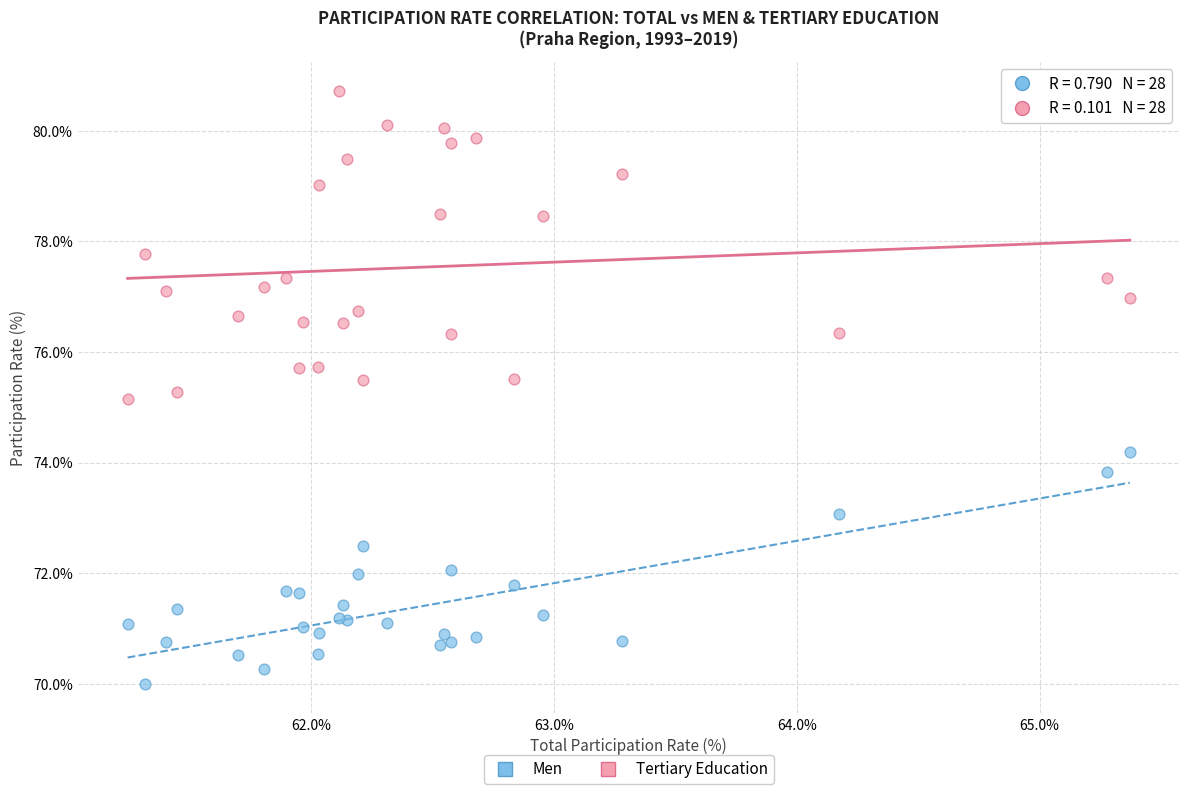

Which series has the largest Y range (max minus min)?

Tertiary Education